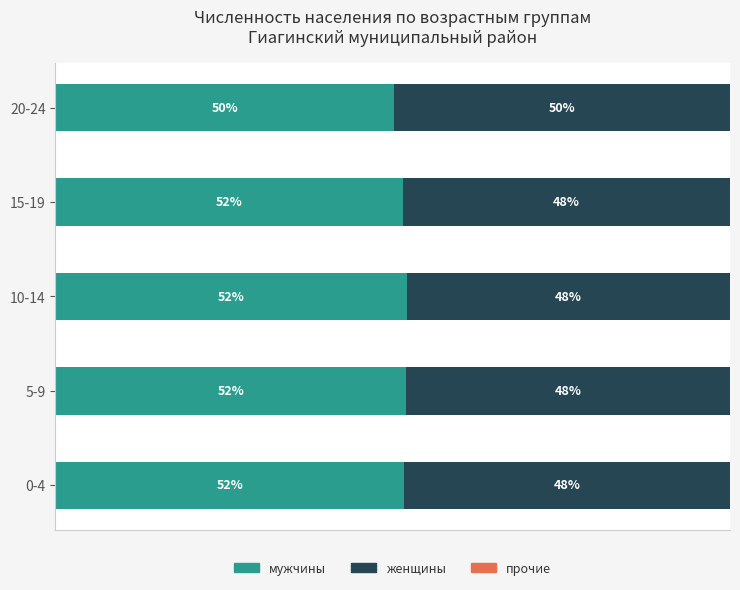

How many groups of bars are there?

5